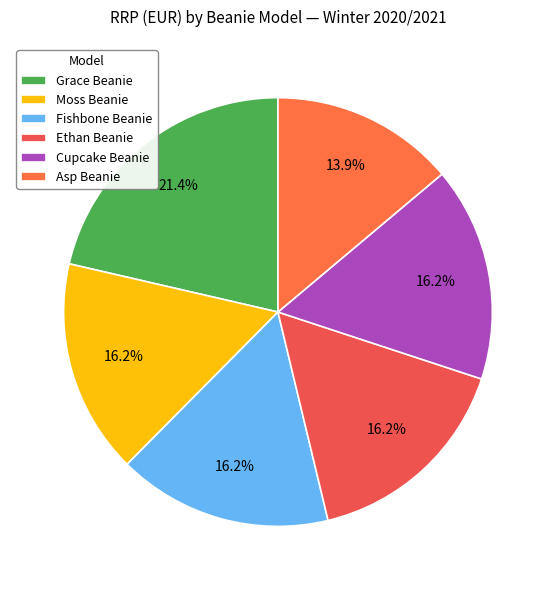

To the nearest percent, what is the average slice percentage?

17%